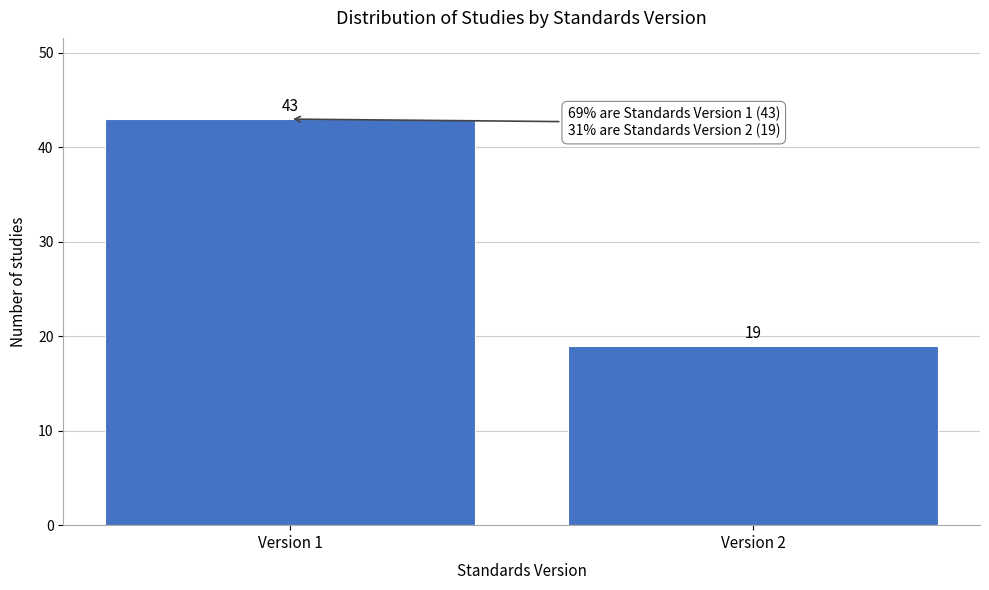

Reading right to left, transcribe all the data shown in this chart.

Version 2=19	Version 1=43